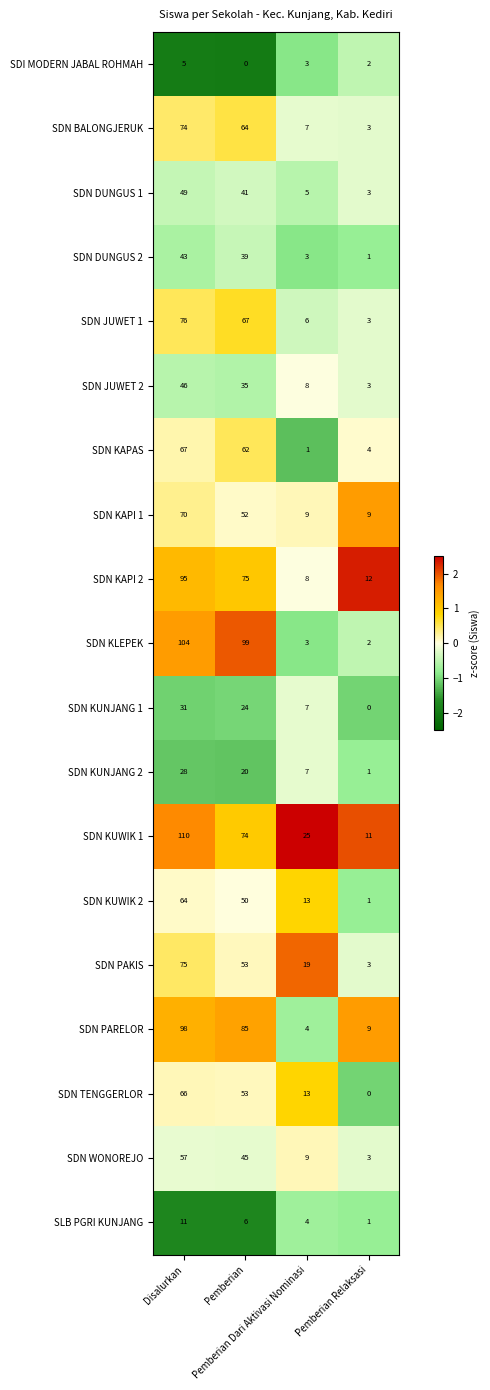

What is the average value of the SDN BALONGJERUK series?

37